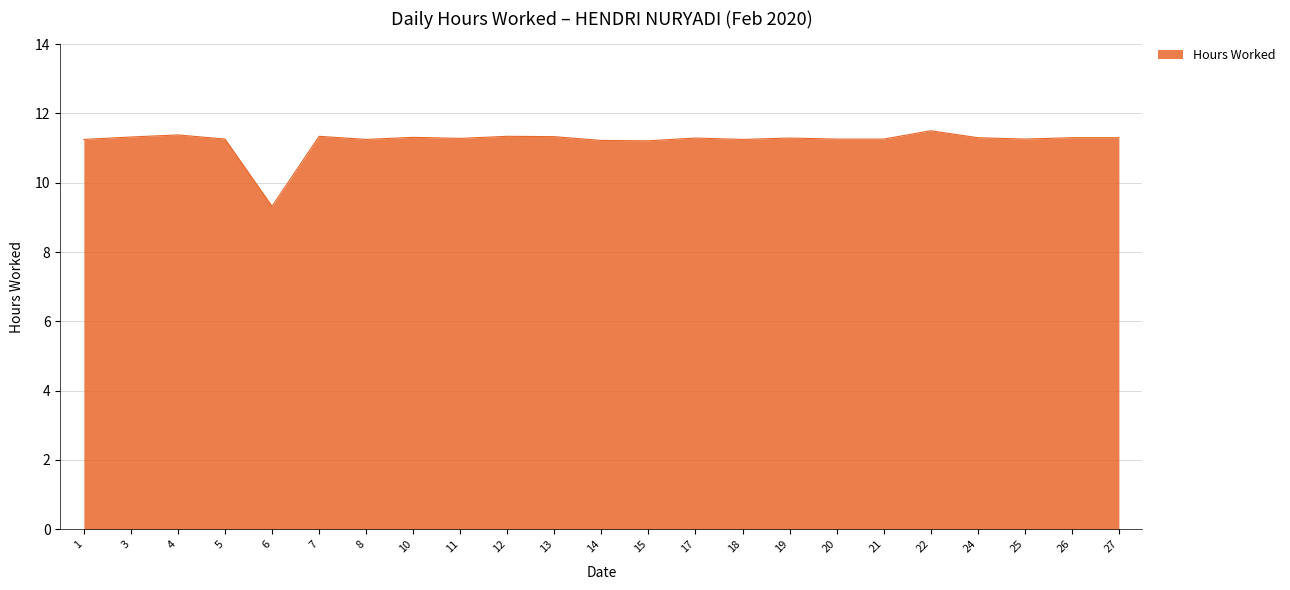

Is it true that the value at 8 is 11.2?

True